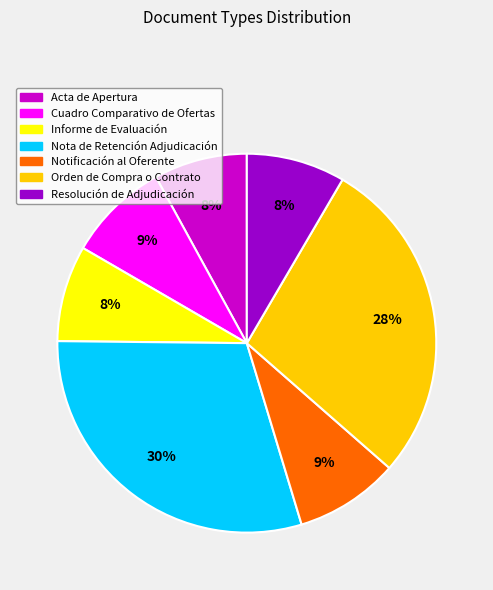

Is there any slice that represents more than half of the pie?

No